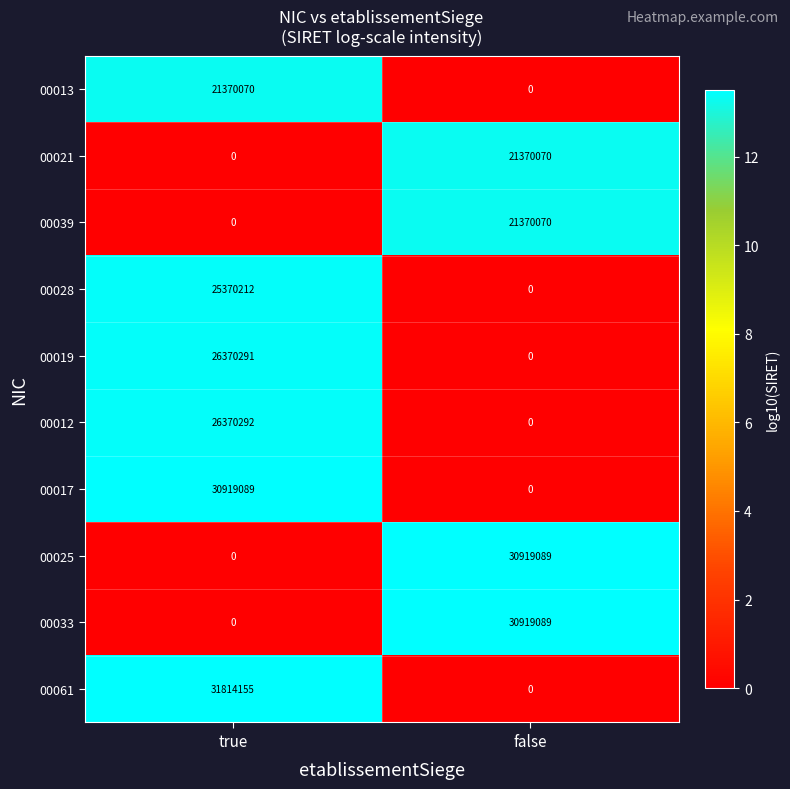

Which series changed the most between true and false?

00061